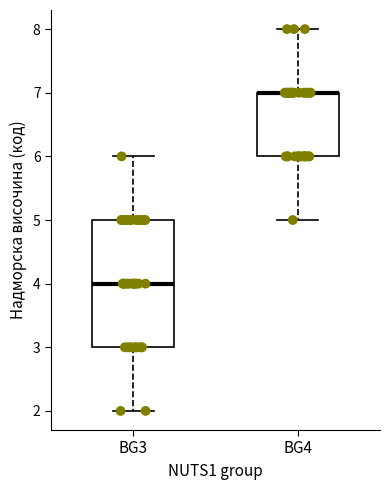

Reading left to right, read every box against the y-axis: the position of its median line, the range the box covers, and the ends of its whiskers. The values are not printed on the chart, so give them approximately, as read against the axis.

BG3: median 4, box 3 to 5, whiskers 2 to 6
BG4: median 7 (drawn on the box's upper edge), box 6 to 7, whiskers 5 to 8